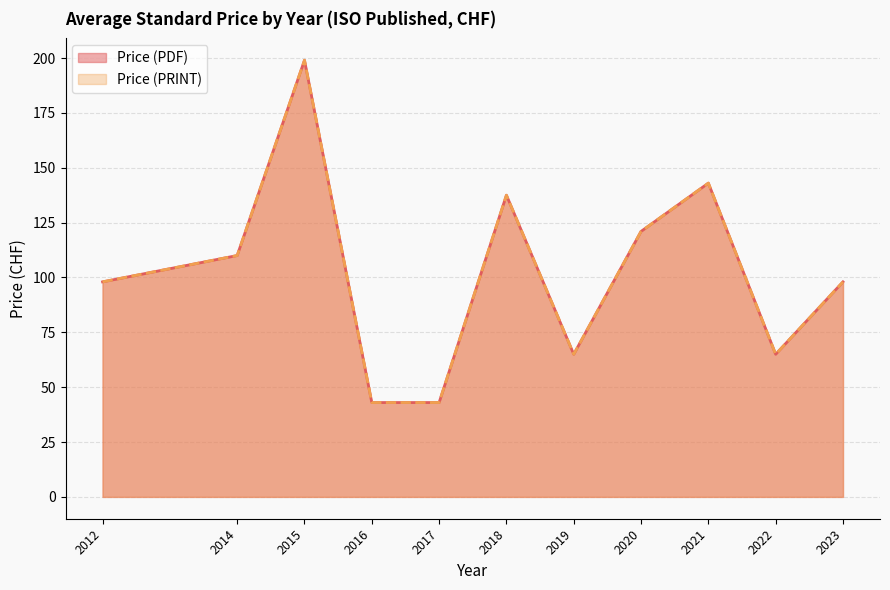

The value of Price (PRINT) at 2014 is 56. True or false?

False